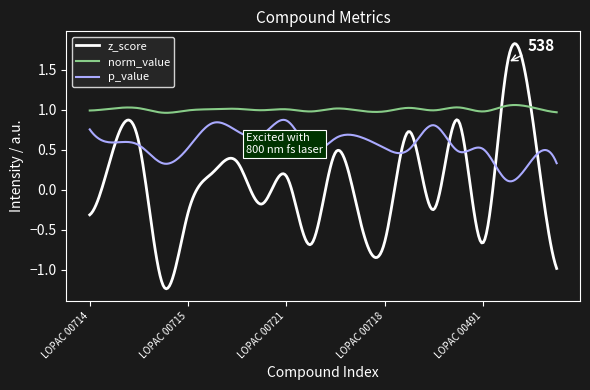

Rank the series by their maximum value, from highest to lowest.

z_score, norm_value, p_value